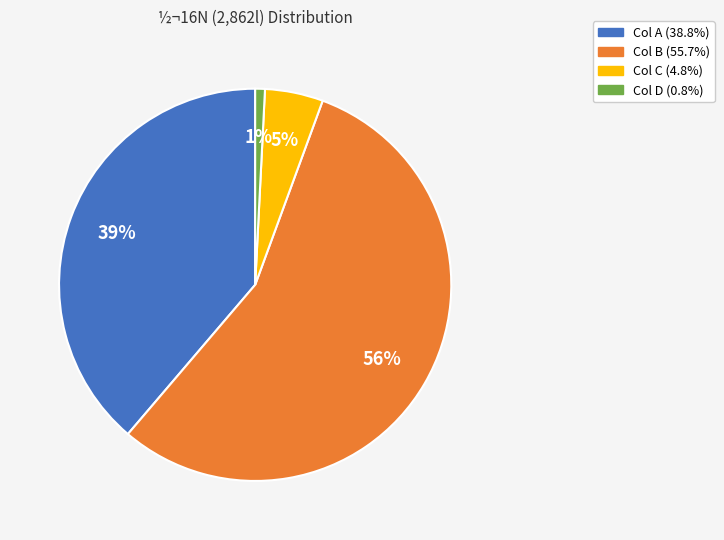

Does any single category account for the majority?

Yes